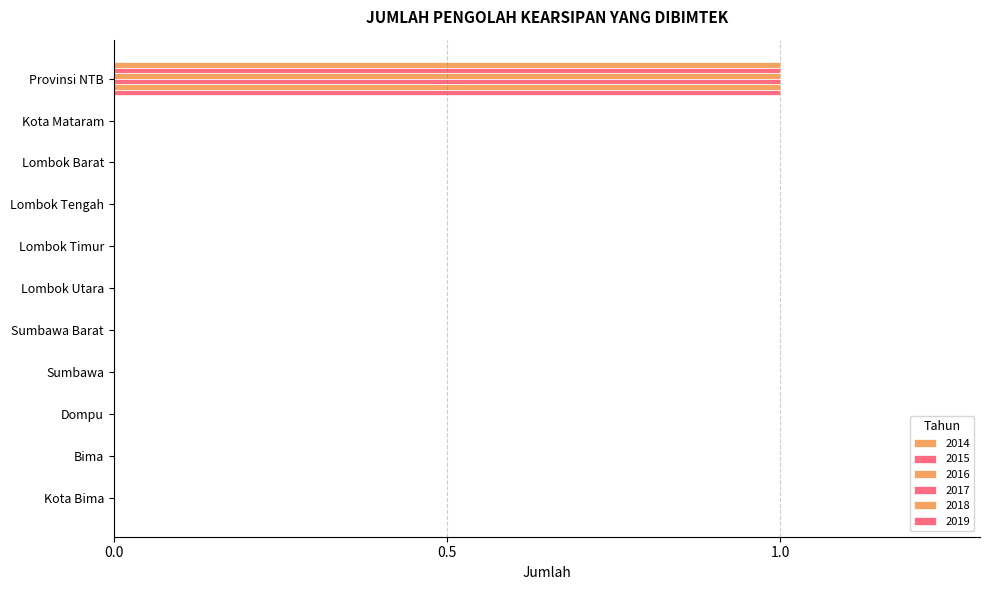

How many series are shown in this chart?

6